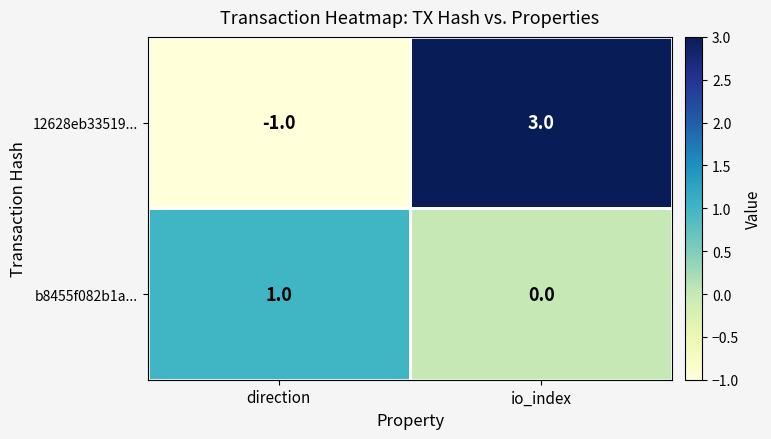

How many series are shown in this chart?

2